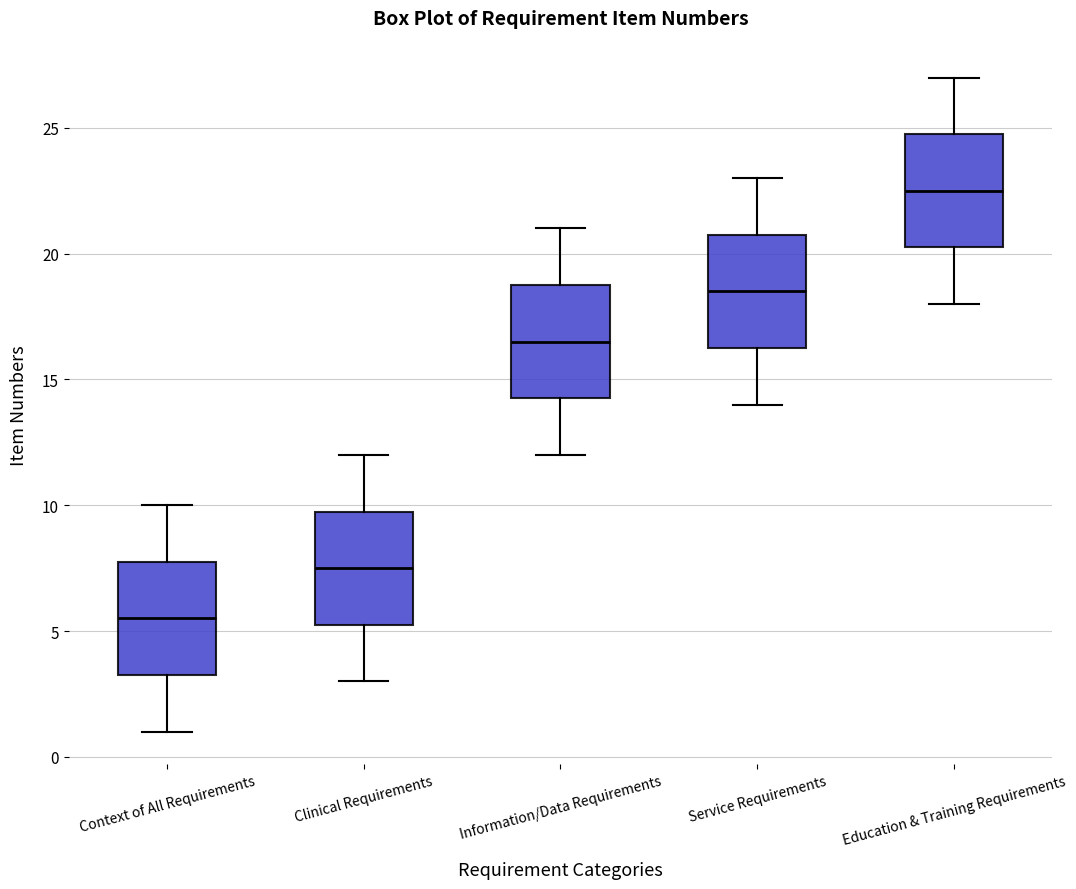

Reading left to right, transcribe this box plot: for each box, give where its median line is, the range the box spans, and where its two whiskers end, as read against the y-axis. The values are not printed on the chart, so give them approximately, as read against the axis.

Context of All Requirements: median 5.5, box 3.5 to 8.0, whiskers 1.0 to 10.0
Clinical Requirements: median 7.5, box 5.5 to 10.0, whiskers 3.0 to 12.0
Information/Data Requirements: median 16.5, box 14.5 to 19.0, whiskers 12.0 to 21.0
Service Requirements: median 18.5, box 16.5 to 21.0, whiskers 14.0 to 23.0
Education & Training Requirements: median 22.5, box 20.5 to 25.0, whiskers 18.0 to 27.0